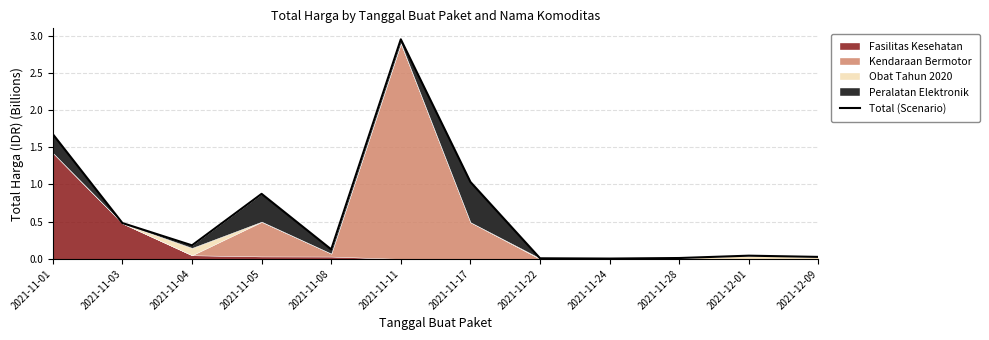

What is the difference between the maximum and minimum values?

2.9